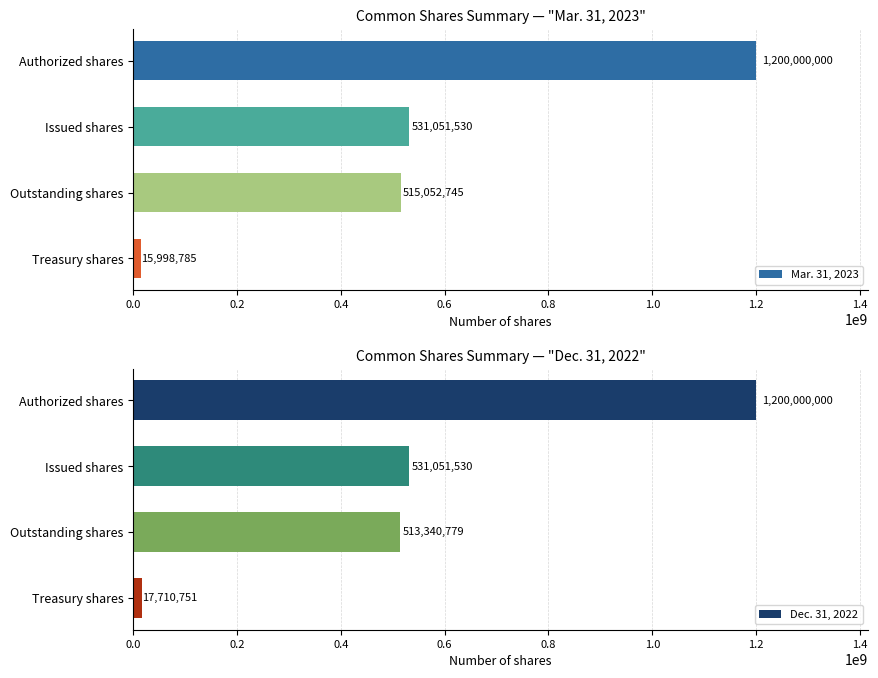

What are all the series names shown in the legend?

Mar. 31, 2023, Dec. 31, 2022